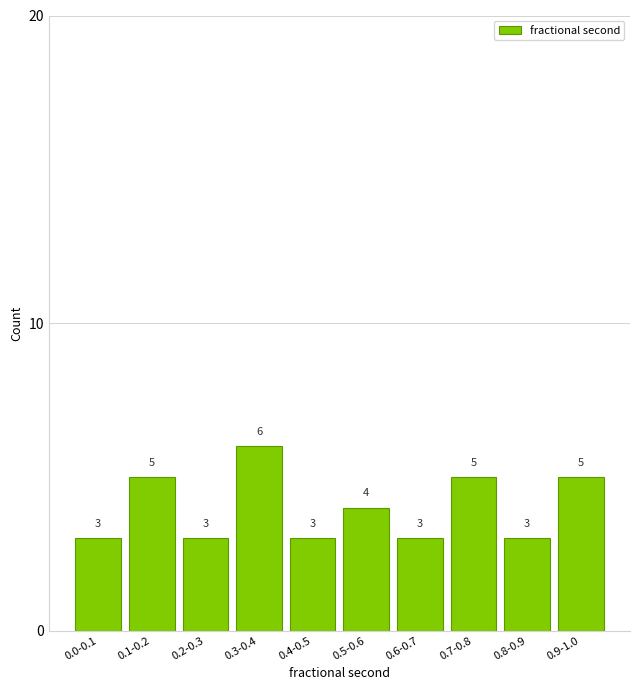

Reading left to right, list all the values displayed in this chart.

0.0-0.1=3	0.1-0.2=5	0.2-0.3=3	0.3-0.4=6	0.4-0.5=3	0.5-0.6=4	0.6-0.7=3	0.7-0.8=5	0.8-0.9=3	0.9-1.0=5